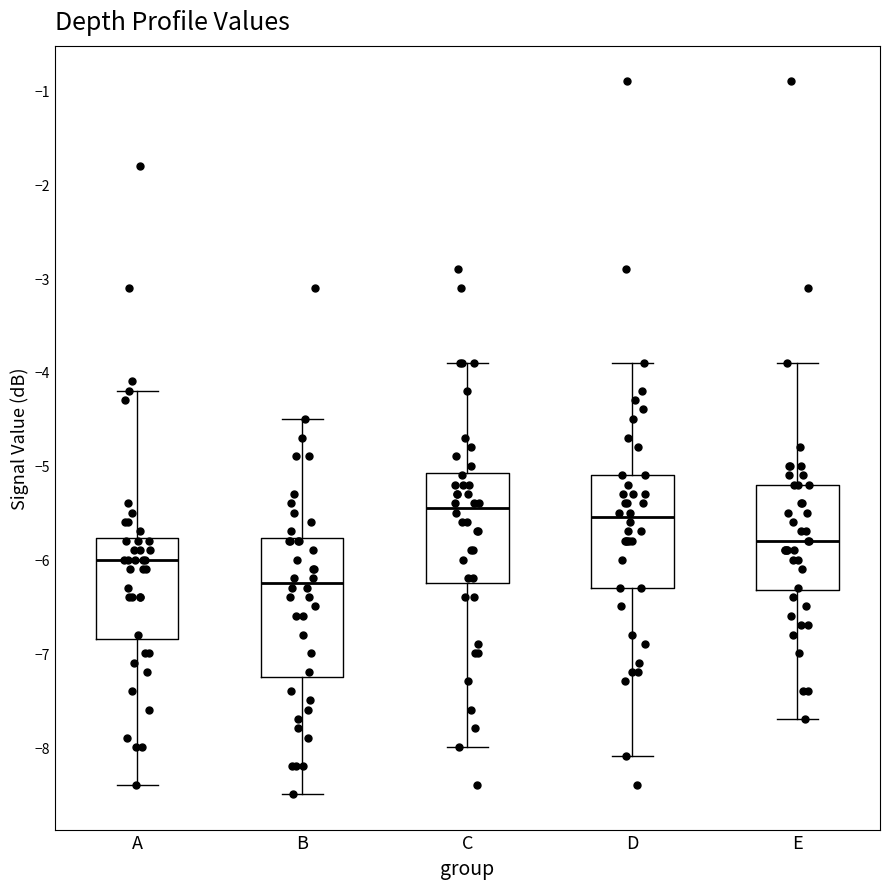

Where does the lower whisker of the box for A end on the y-axis? The values are not printed on the chart, so give them approximately, as read against the axis.

-8.4